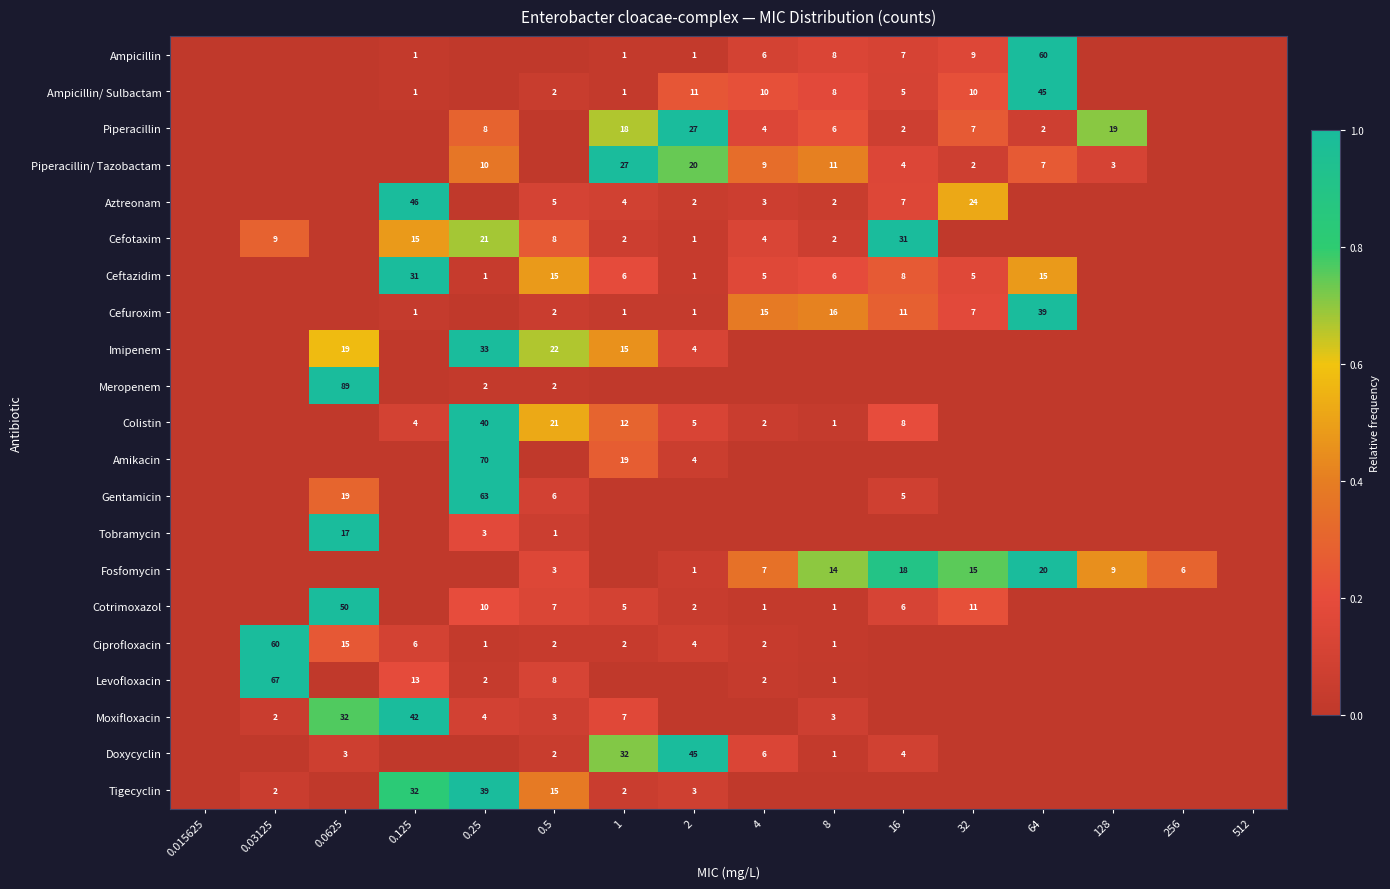

What is the difference between the Cefotaxim values at 0.03125 and 8?

7